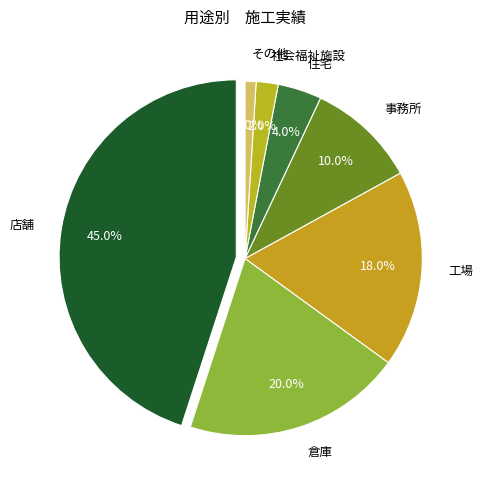

What is the change in value from 店舗 to 工場?

-27